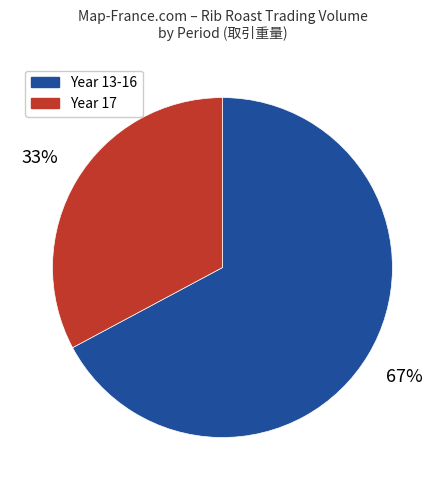

Combined, do Year 13-16 and Year 17 account for over 50%?

Yes